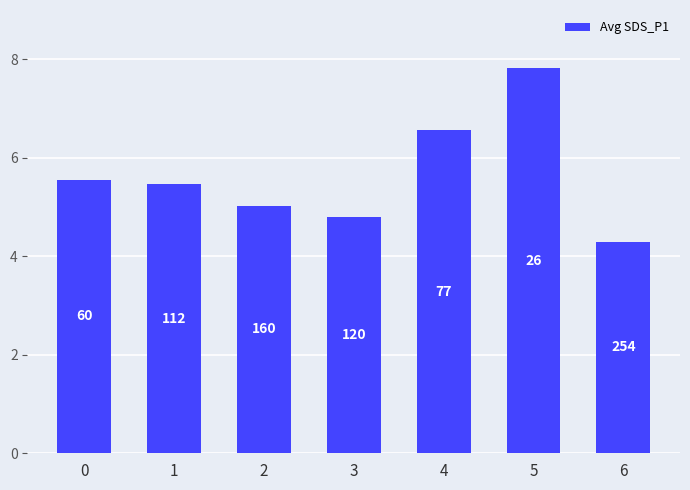

What is the sum of the values at 1 and 6?

9.8